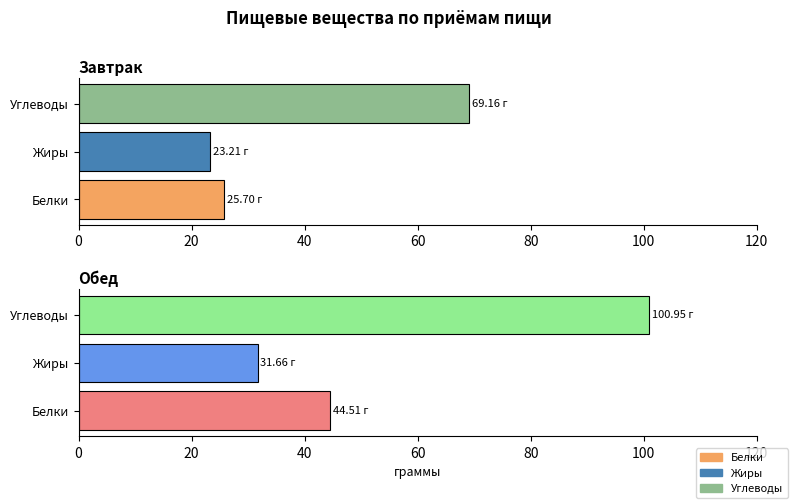

True or false: Жиры has a value of 31.7 at Обед.

True